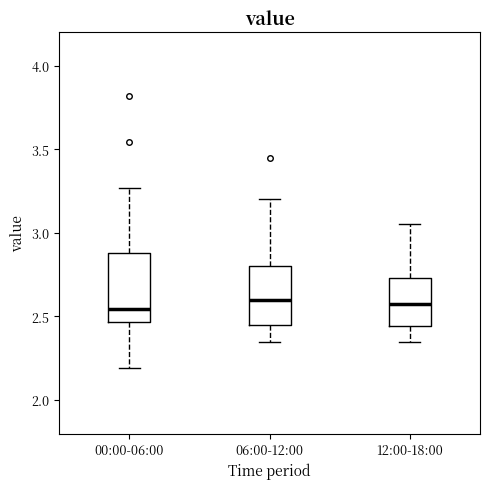

Reading left to right, transcribe this box plot: for each box, give where its median line is, the range the box spans, and where its two whiskers end, as read against the y-axis. The values are not printed on the chart, so give them approximately, as read against the axis.

00:00-06:00: median 2.55, box 2.45 to 2.90, whiskers 2.20 to 3.25
06:00-12:00: median 2.60, box 2.45 to 2.80, whiskers 2.35 to 3.20
12:00-18:00: median 2.60, box 2.45 to 2.75, whiskers 2.35 to 3.05